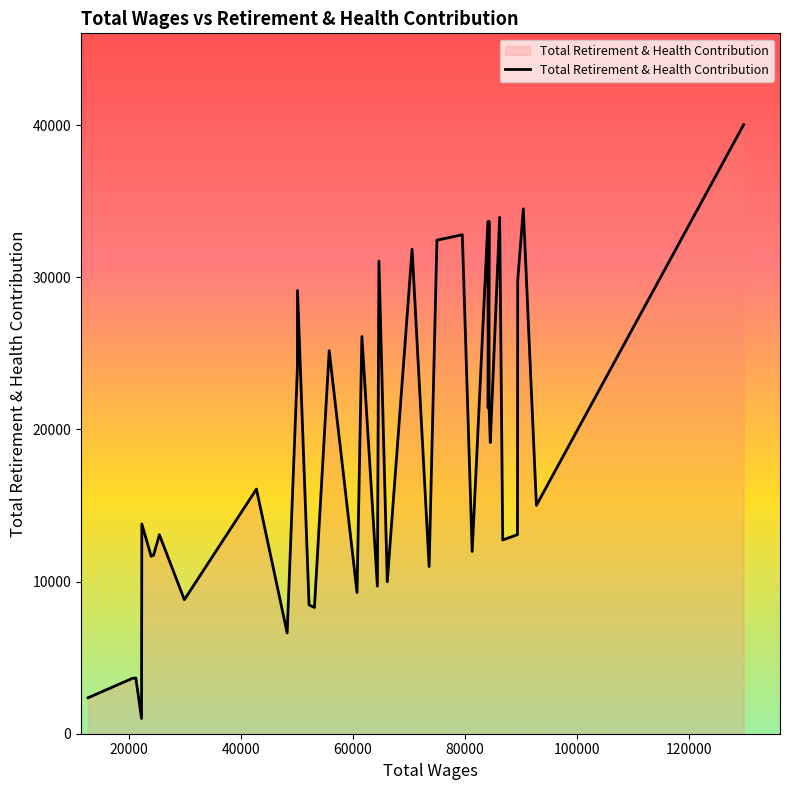

What is the difference between the maximum and minimum values?

39034